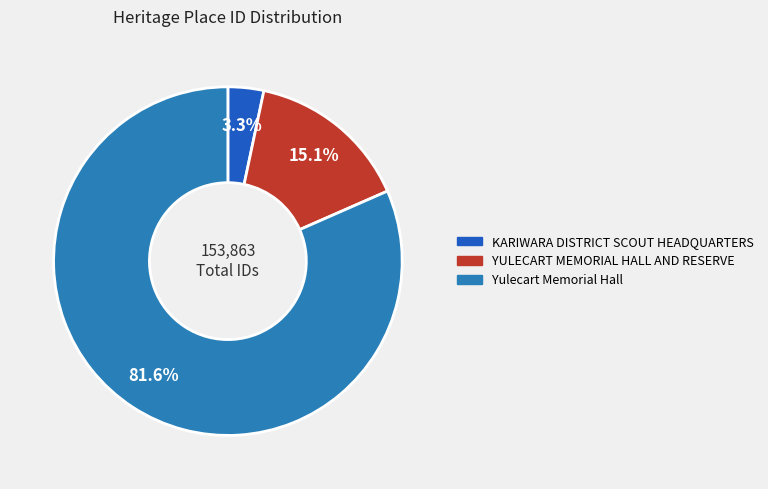

Is there a majority slice in this chart?

Yes